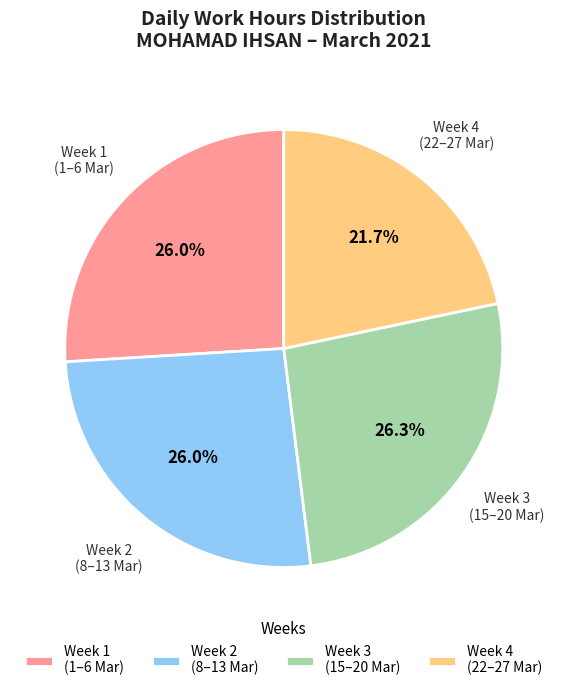

Does any single category account for the majority?

No